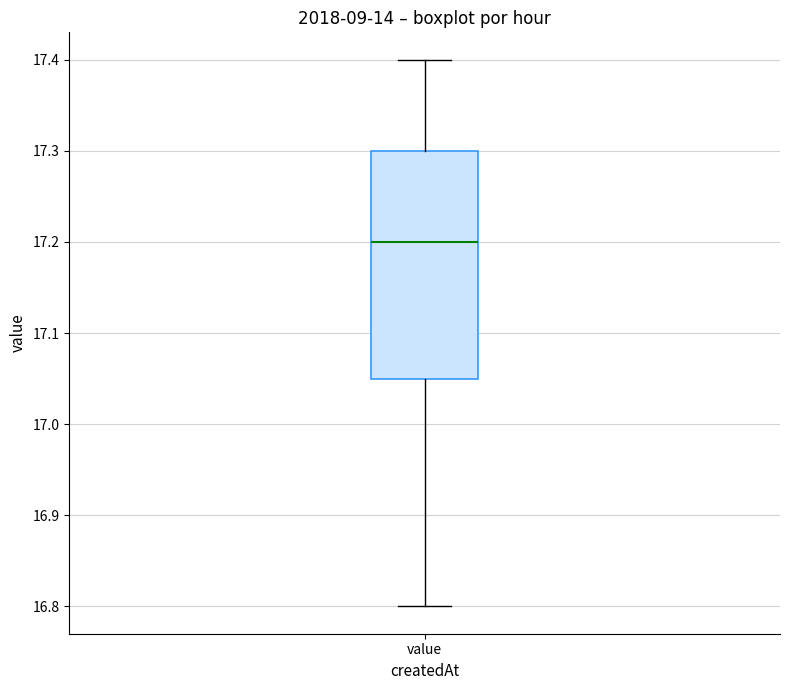

Transcribe this box plot: give where the median line is, the range the box spans, and where the two whiskers end, as read against the y-axis. The values are not printed on the chart, so give them approximately, as read against the axis.

median 17.20, box 17.05 to 17.30, whiskers 16.80 to 17.40